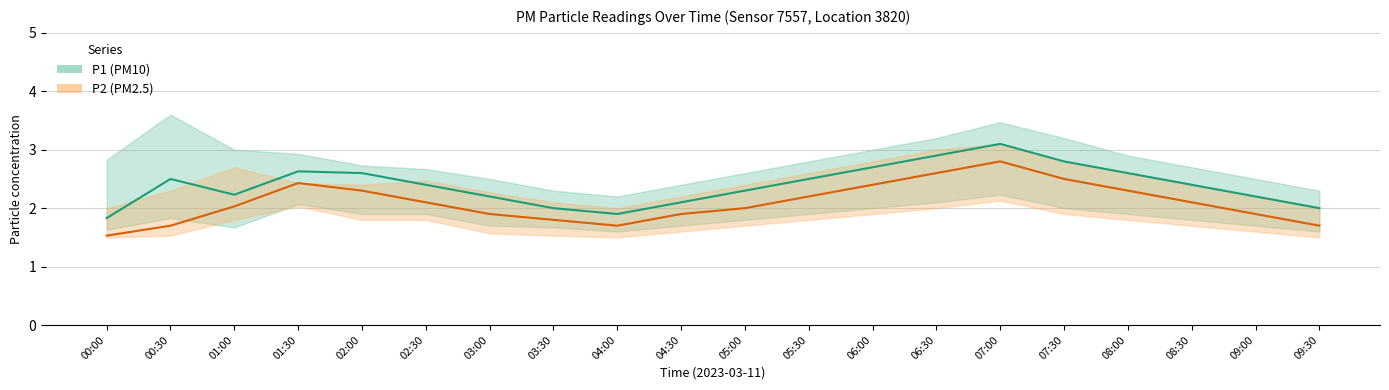

What are all the series names shown in the legend?

P1, P2